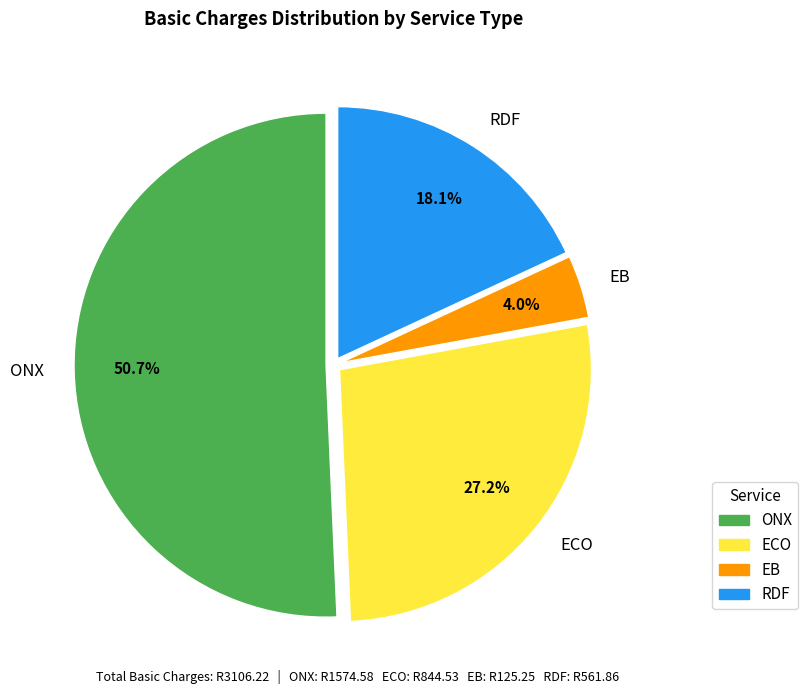

Is there any slice that represents more than half of the pie?

Yes